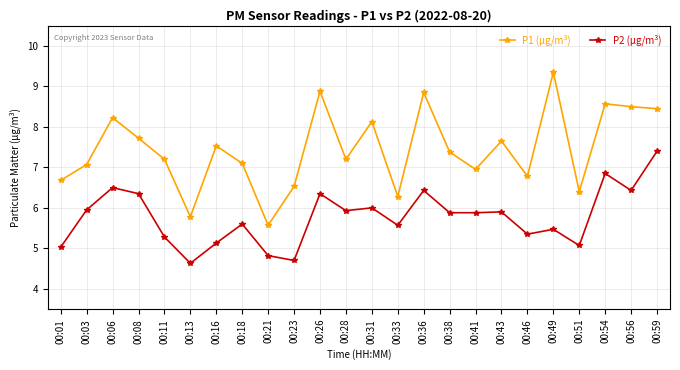

Is it true that P2 (µg/m³) equals 5.0 at 00:01?

True